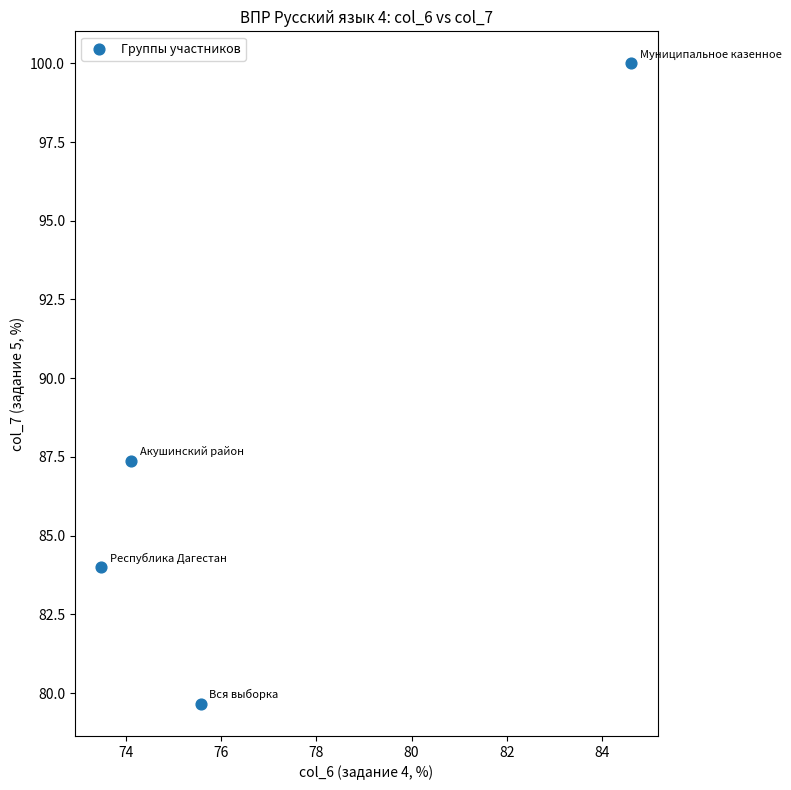

What is the average Y value?

87.8